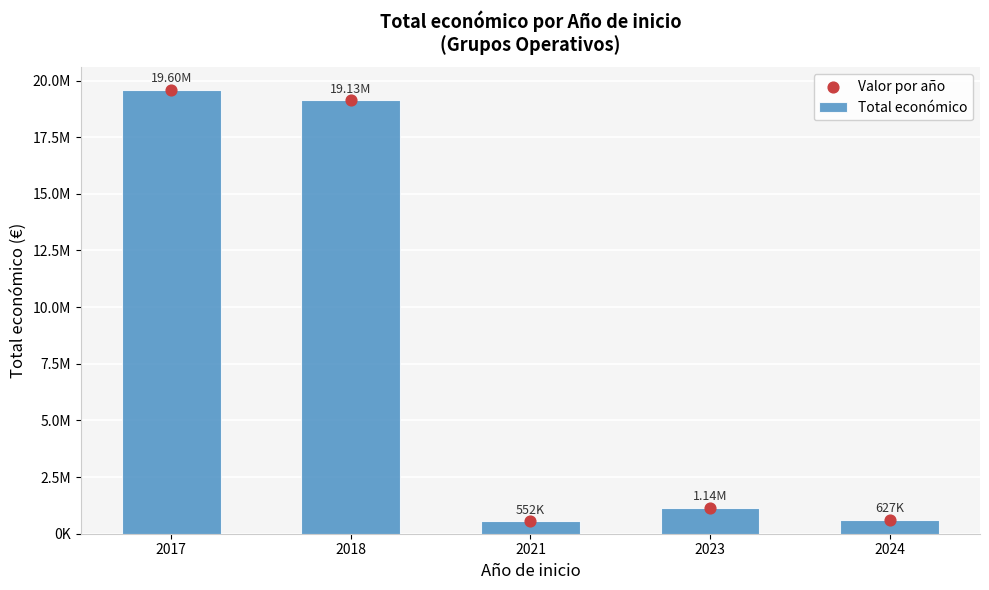

Which series reaches the maximum Y coordinate?

Total económico